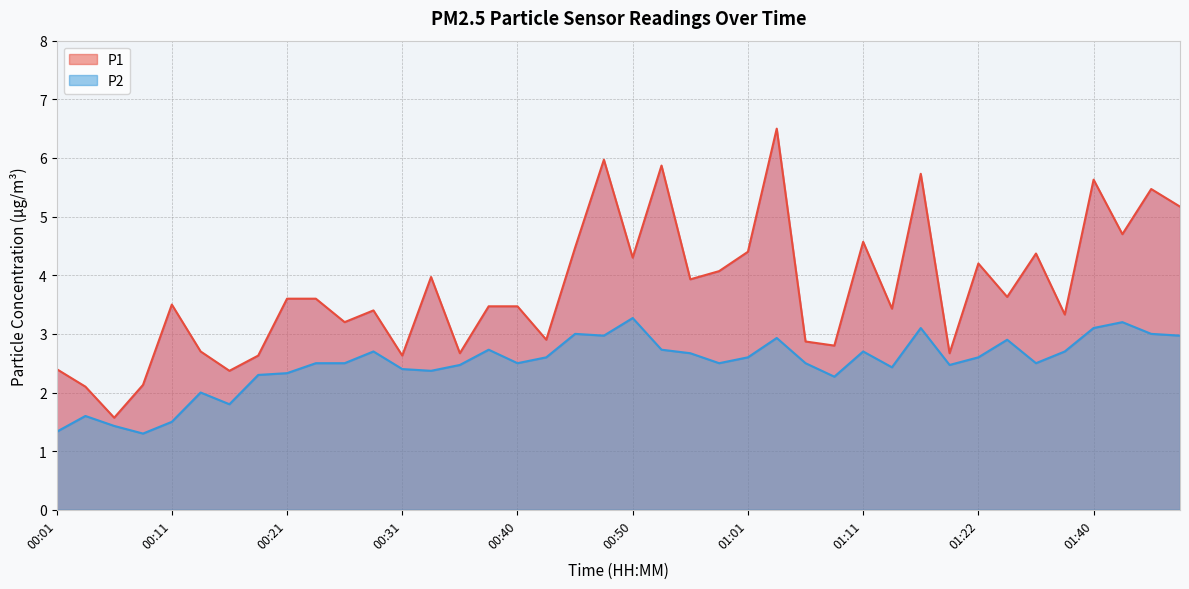

How many data points in P1 are less than 3?

13